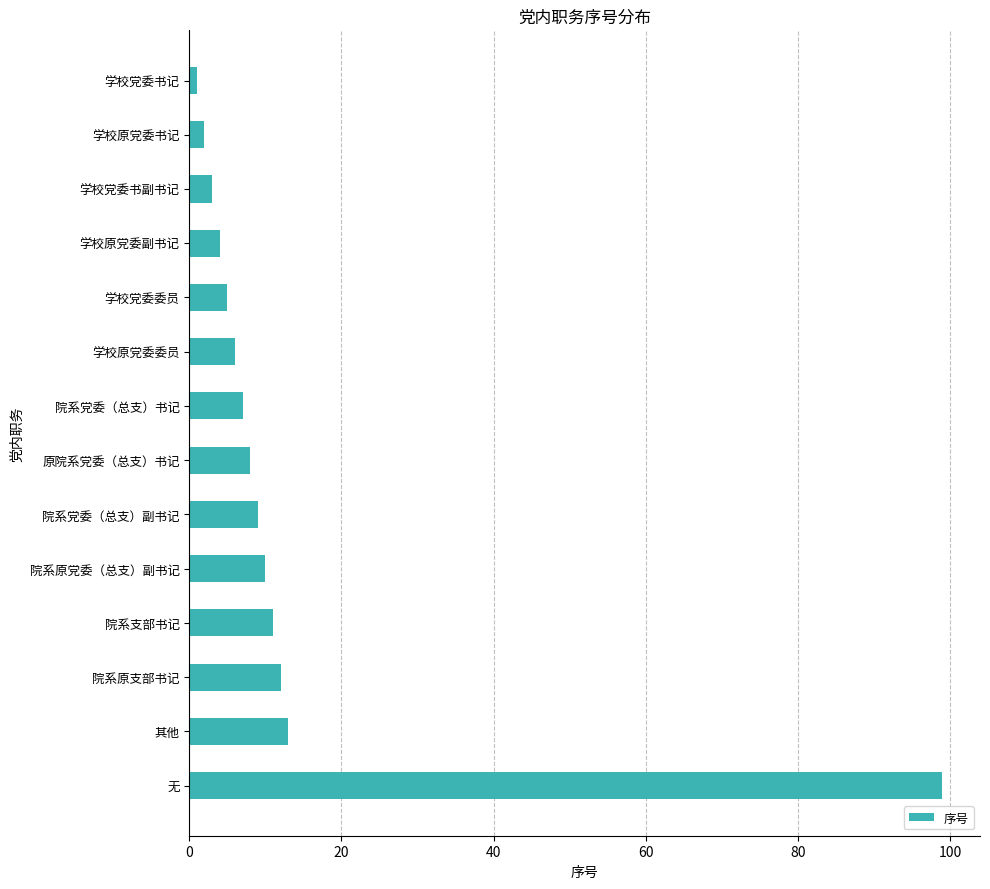

Count the number of data series in this chart.

1